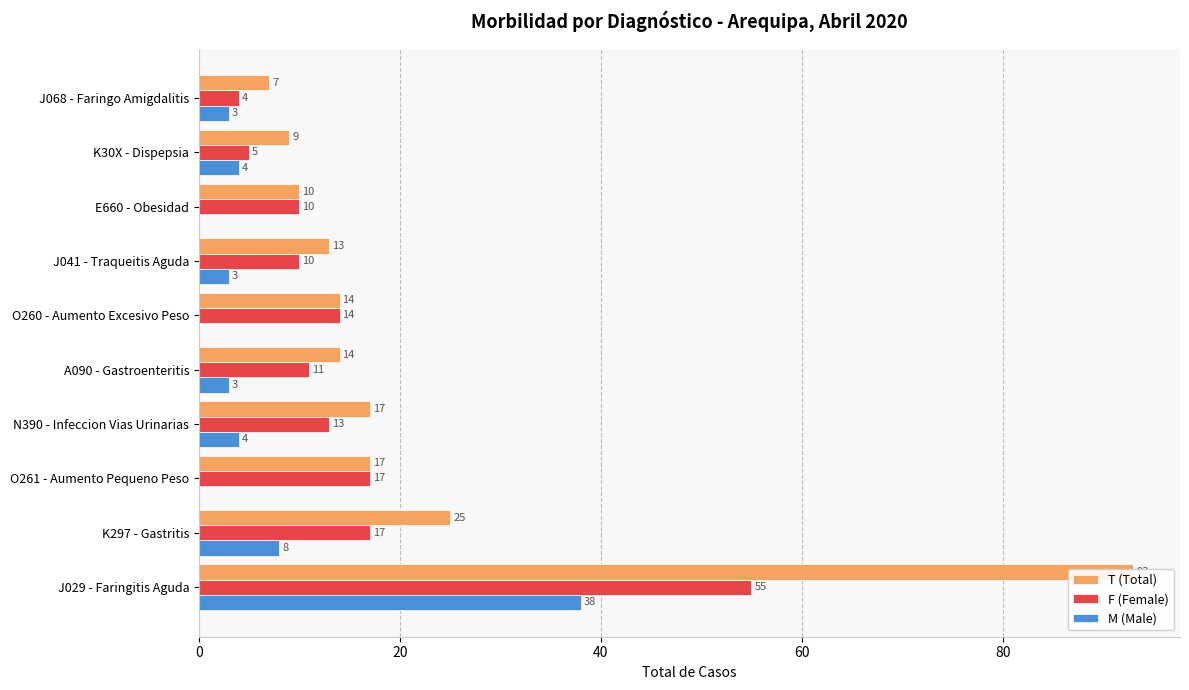

What position from the left is A090 - Gastroenteritis?

5